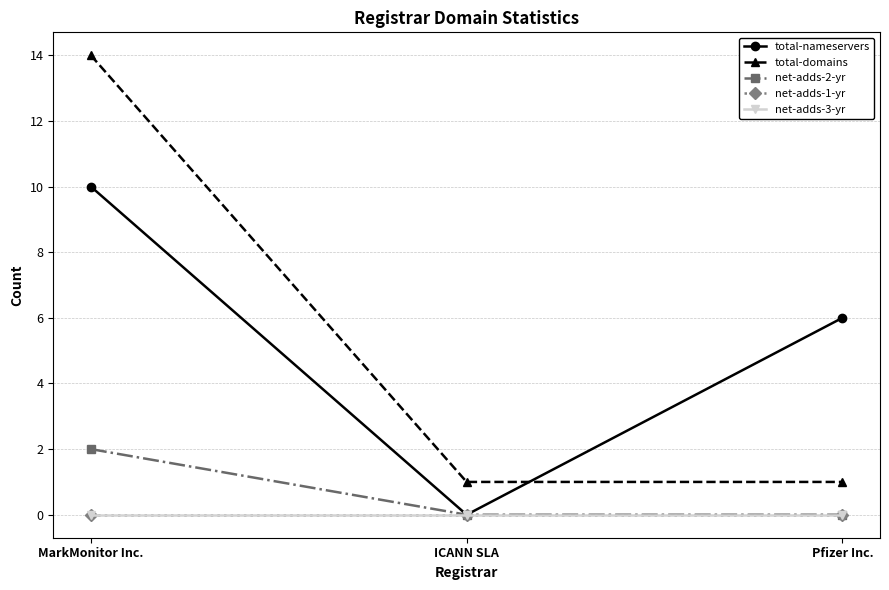

Is this an area chart (filled region under the line)?

No